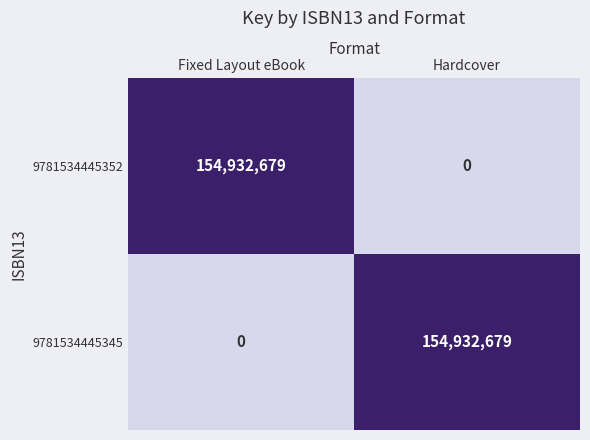

What is the spread (max minus min) of values at Fixed Layout eBook?

154932679